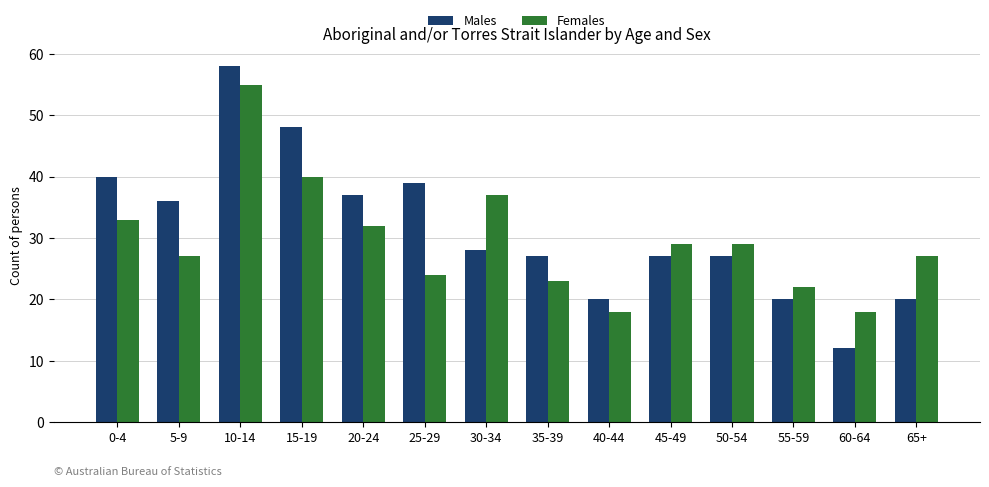

True or false: Males has a value of 24 at 5-9.

False